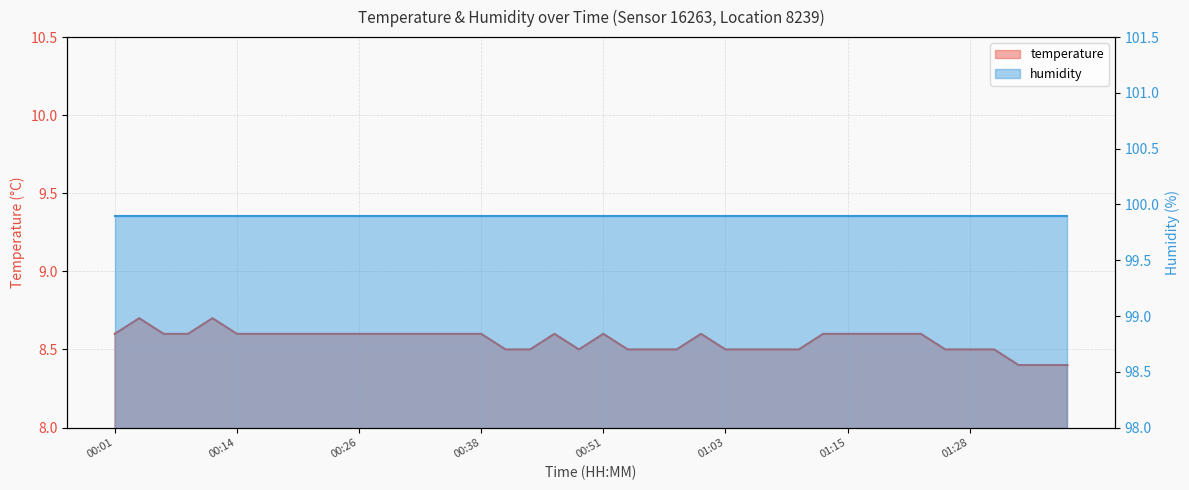

List the labels in order of value, largest first.

00:04, 00:11, 00:01, 00:06, 00:09, 00:14, 00:16, 00:19, 00:21, 00:23, 00:26, 00:28, 00:31, 00:33, 00:36, 00:38, 00:46, 00:51, 01:00, 01:13, 01:15, 01:18, 01:20, 01:23, 00:41, 00:43, 00:48, 00:53, 00:55, 00:58, 01:03, 01:05, 01:08, 01:10, 01:25, 01:28, 01:30, 01:32, 01:35, 01:37